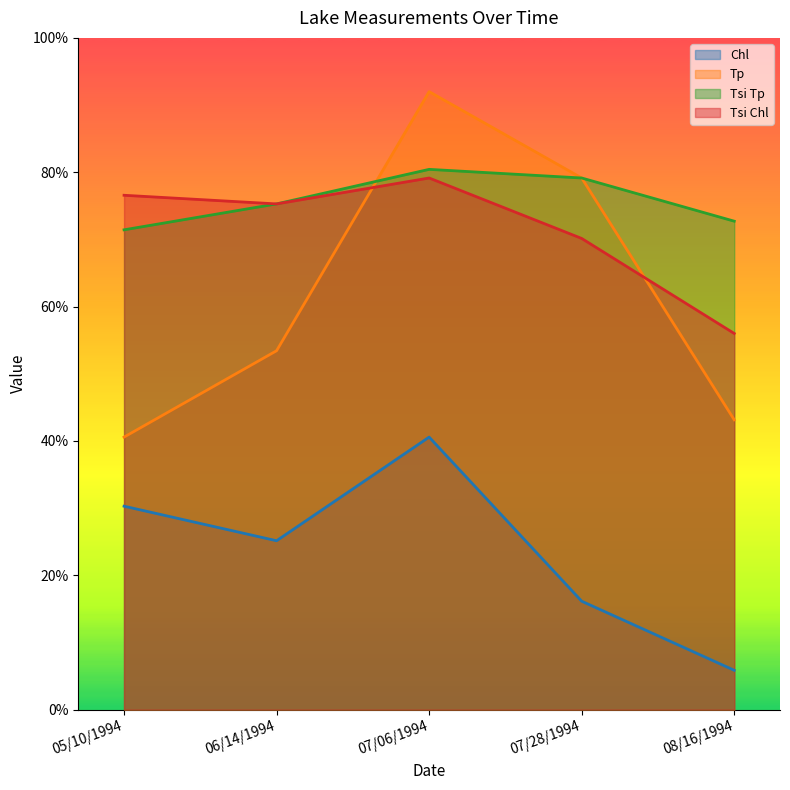

True or false: Chl has more than 2 interior local peaks.

False